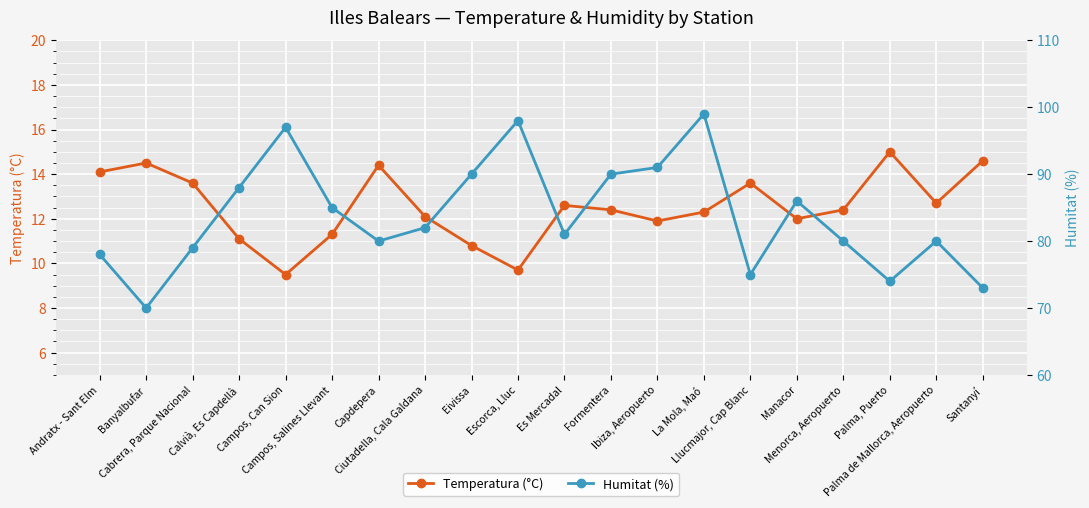

How many series are shown in this chart?

2